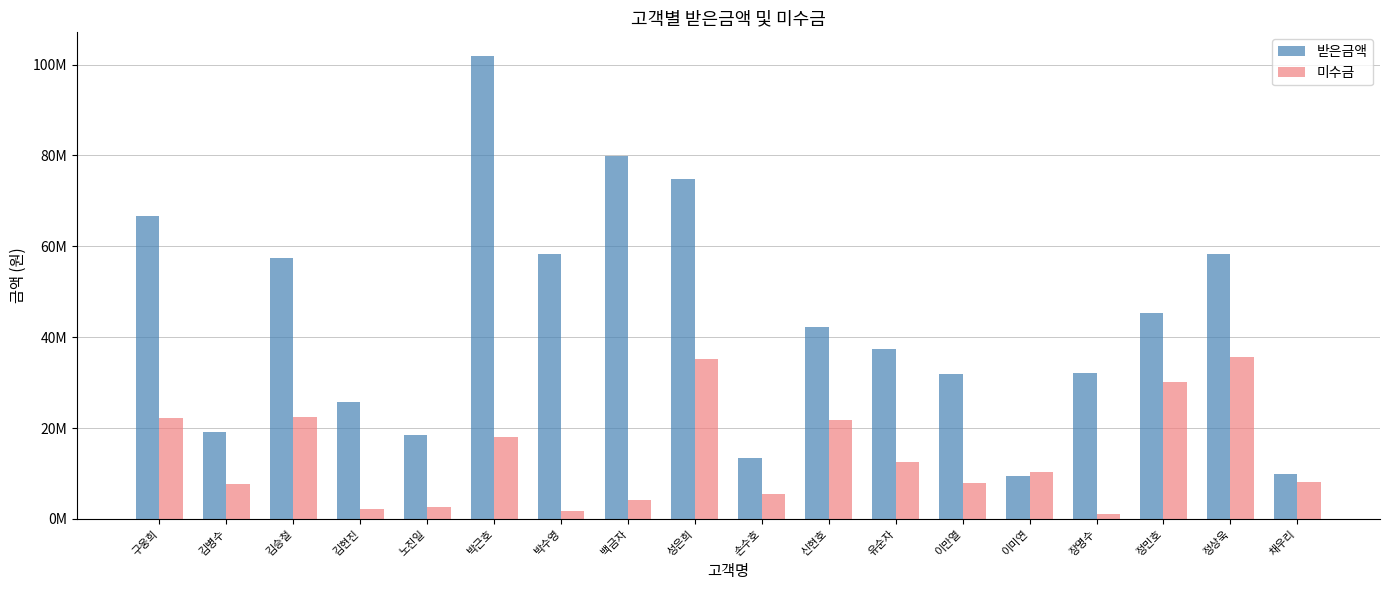

What is the label of the 7th bar from the left?

박수영